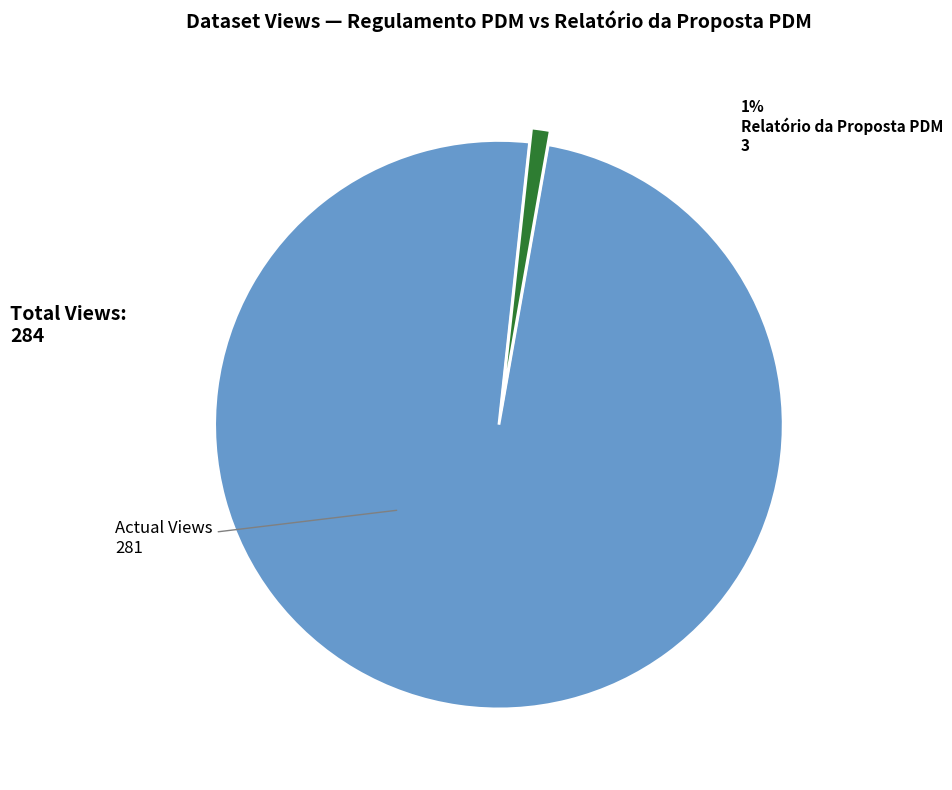

What percentage is the Regulamento PDM slice, to the nearest percent?

99%